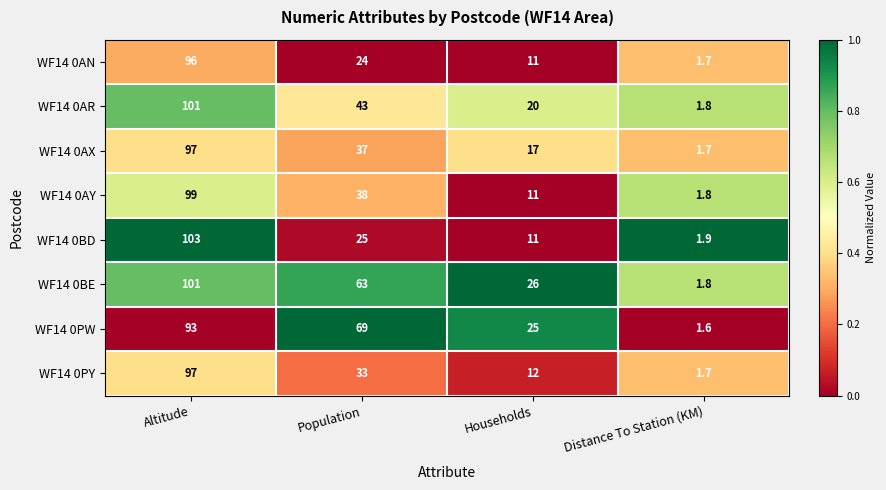

Where is WF14 0AR nearest to the value 51?

Population